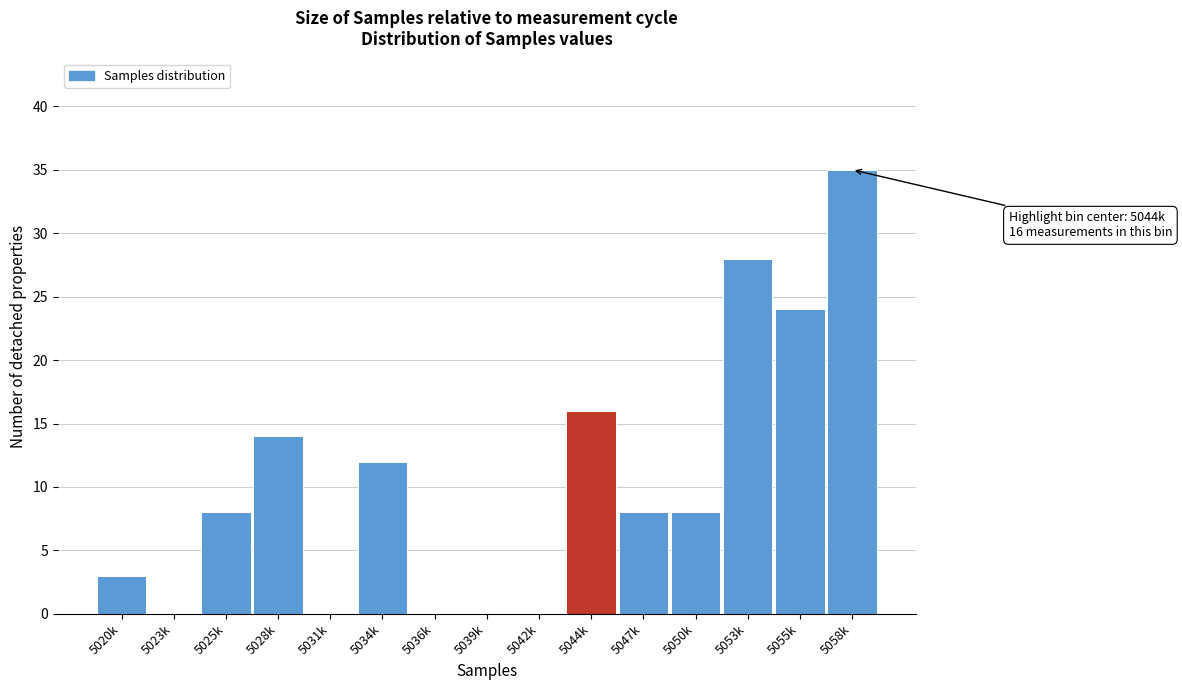

Reading right to left, transcribe all the data shown in this chart.

5058k=35	5055k=24	5053k=28	5050k=8	5047k=8	5044k=16	5042k=0	5039k=0	5036k=0	5034k=12	5031k=0	5028k=14	5025k=8	5023k=0	5020k=3